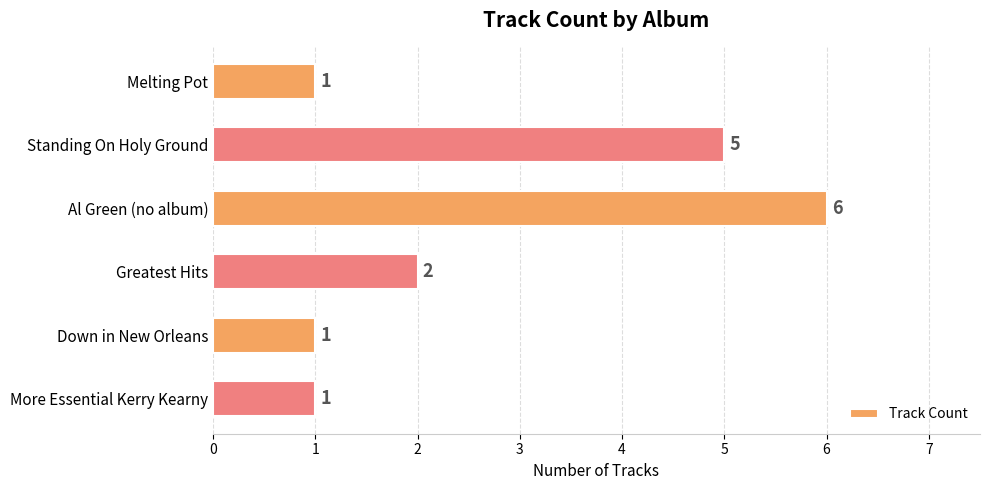

Between Al Green (no album) and Melting Pot, which is larger?

Al Green (no album)